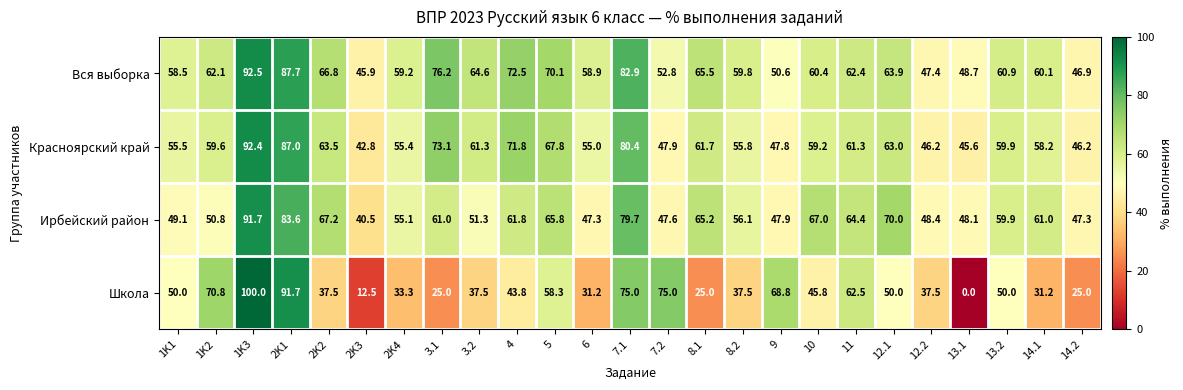

What is the sum of the Красноярский край values at 2K1 and 14.1?

145.2